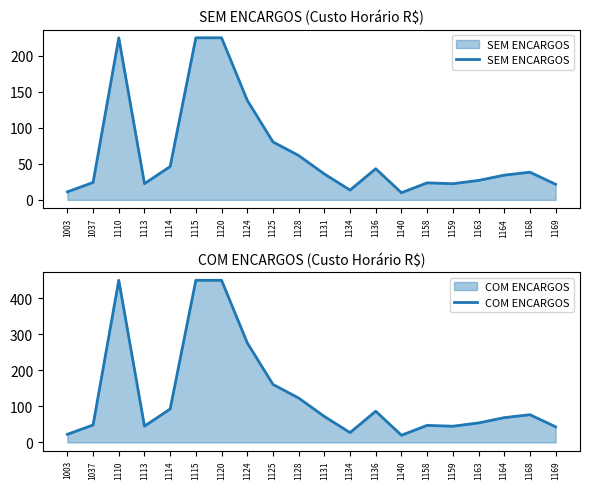

At which label is COM ENCARGOS closest to 234?

1124